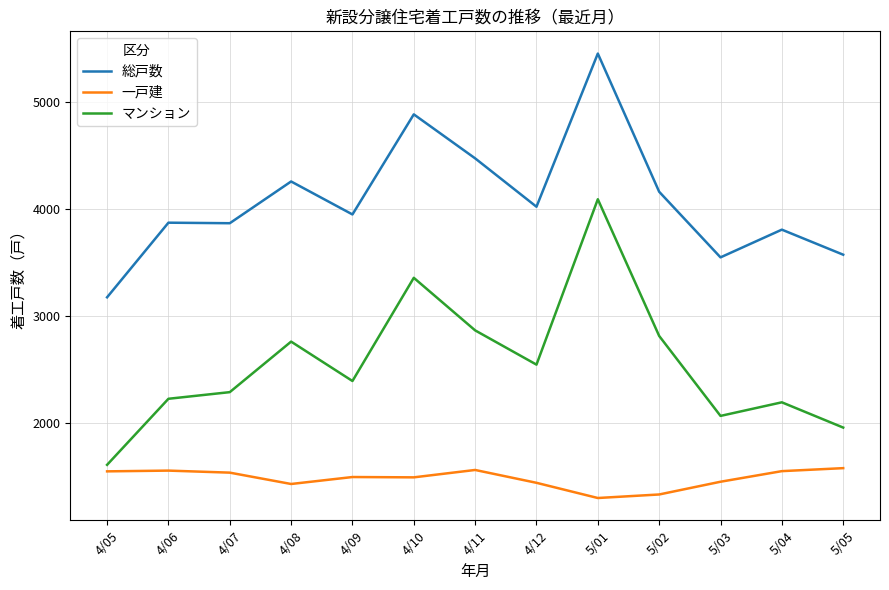

True or false: 総戸数 and 一戸建 intersect in this chart.

False